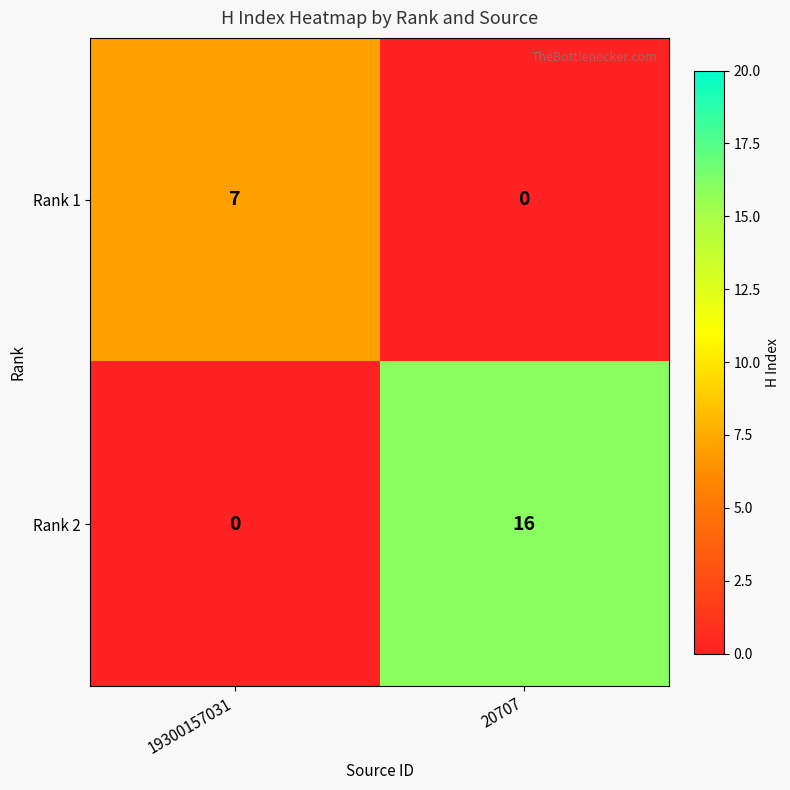

What is the sum of all Rank 1 values?

7